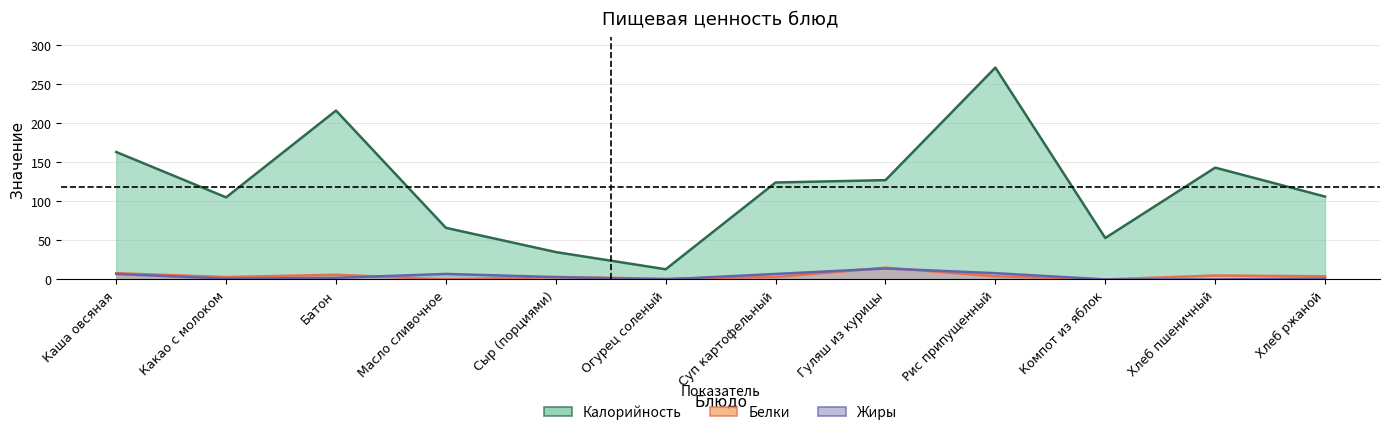

At which label does Жиры first exceed 3?

Каша овсяная